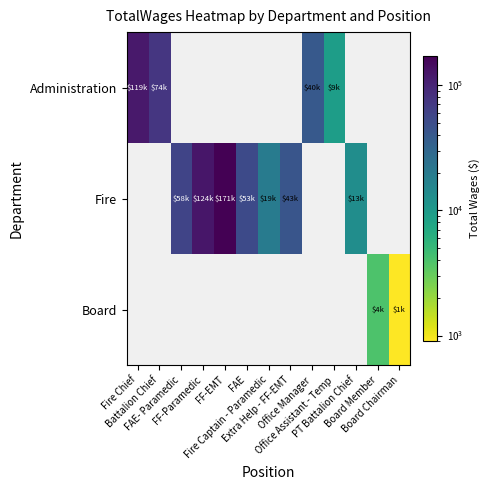

What is the difference between the maximum and minimum values in the Administration series?

109908.0